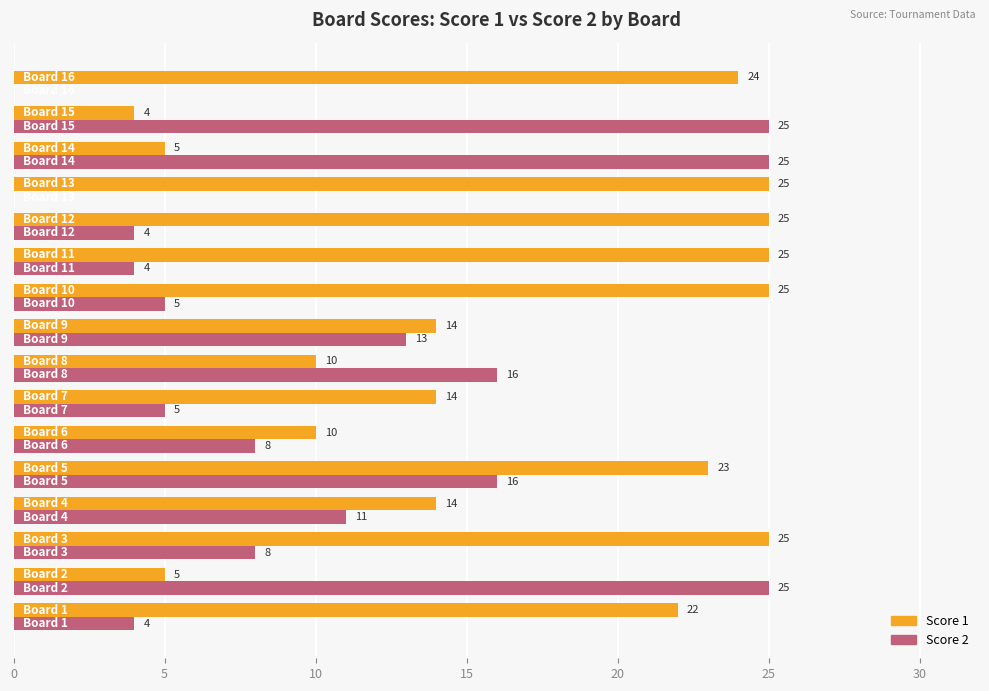

Which series has the largest total across all categories?

Score 1